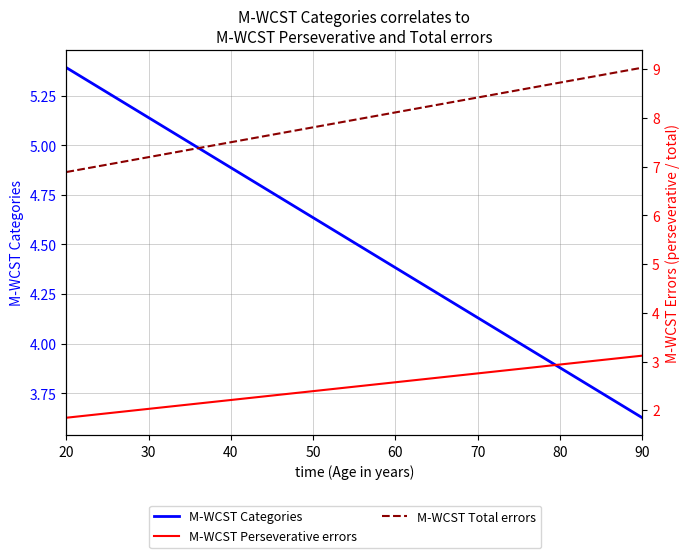

What is the value of the M-WCST Categories point at the 6th from the left?

4.8